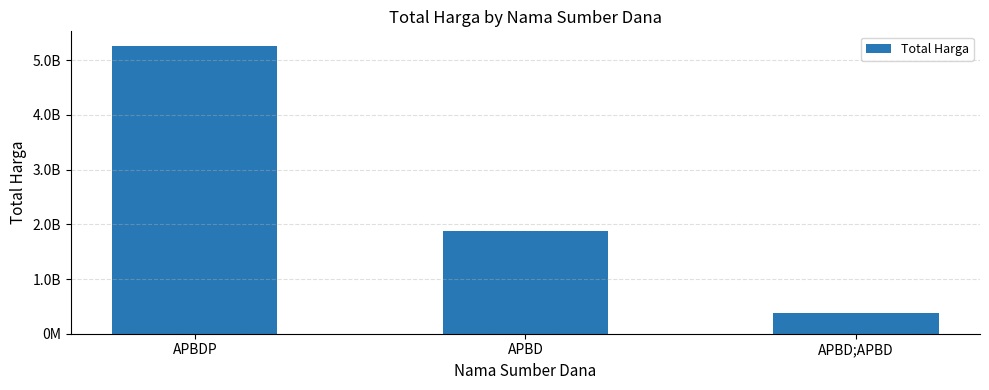

Rank the categories by value from highest to lowest.

APBDP, APBD, APBD;APBD